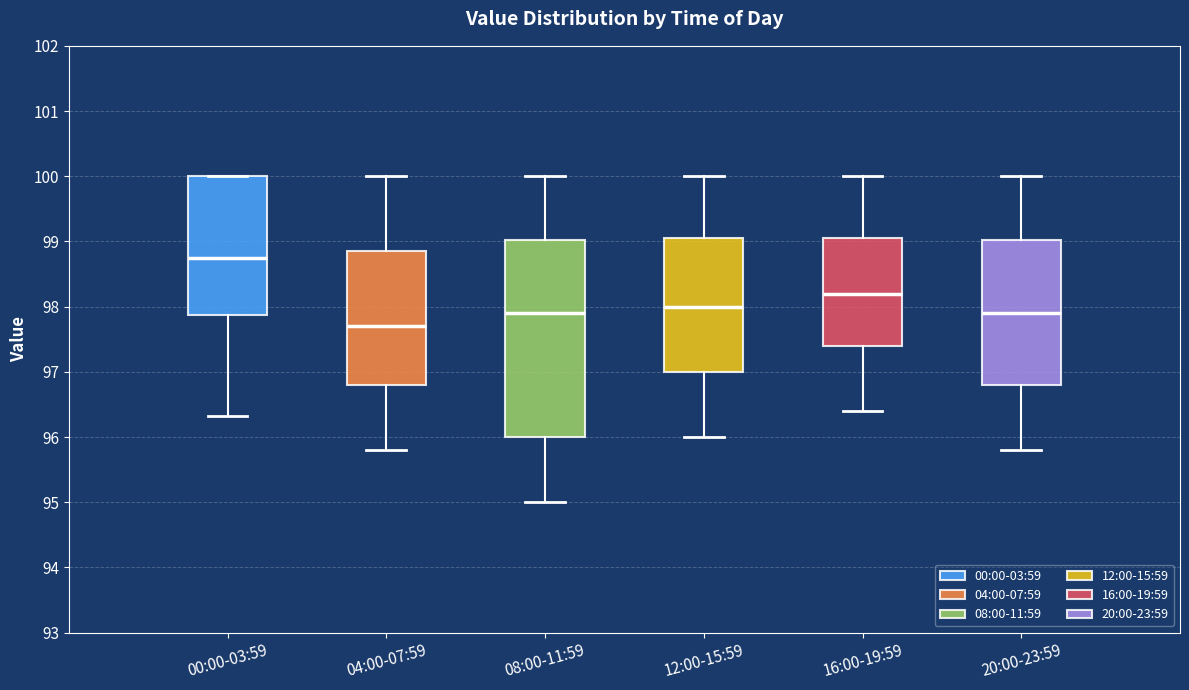

Reading left to right, transcribe this box plot: for each box, give where its median line is, the range the box spans, and where its two whiskers end, as read against the y-axis. The values are not printed on the chart, so give them approximately, as read against the axis.

00:00-03:59: median 98.7, box 97.9 to 100.0, whiskers 96.3 to 100.0
04:00-07:59: median 97.7, box 96.8 to 98.9, whiskers 95.8 to 100.0
08:00-11:59: median 97.9, box 96.0 to 99.0, whiskers 95.0 to 100.0
12:00-15:59: median 98.0, box 97.0 to 99.1, whiskers 96.0 to 100.0
16:00-19:59: median 98.2, box 97.4 to 99.1, whiskers 96.4 to 100.0
20:00-23:59: median 97.9, box 96.8 to 99.0, whiskers 95.8 to 100.0